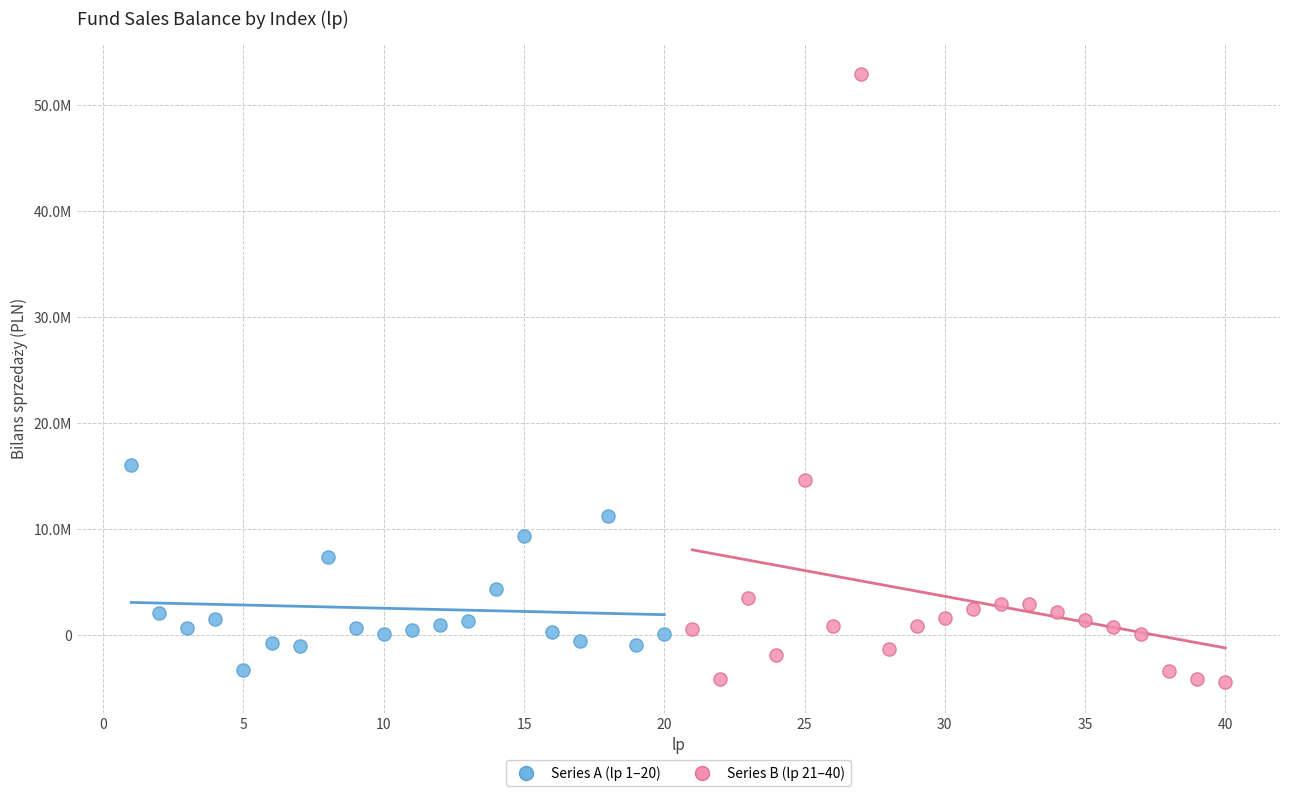

Which series reaches the minimum Y coordinate?

Series B (lp 21–40)